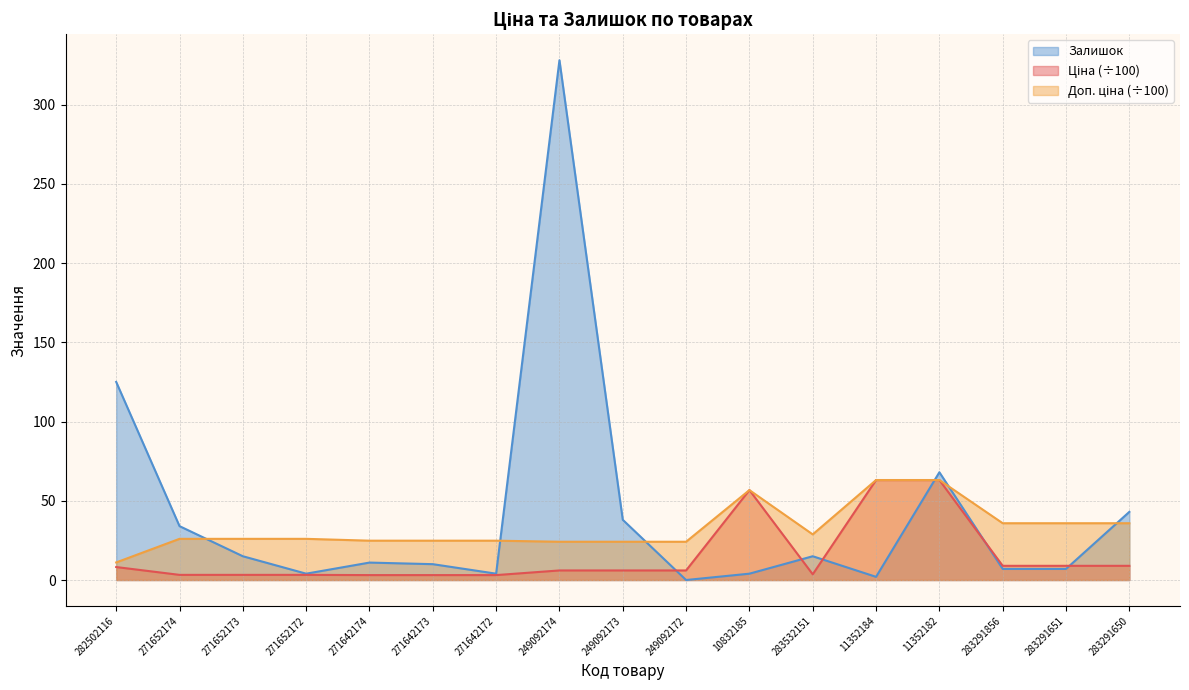

The Залишок series shows 60.4 at 249092173. True or false?

False